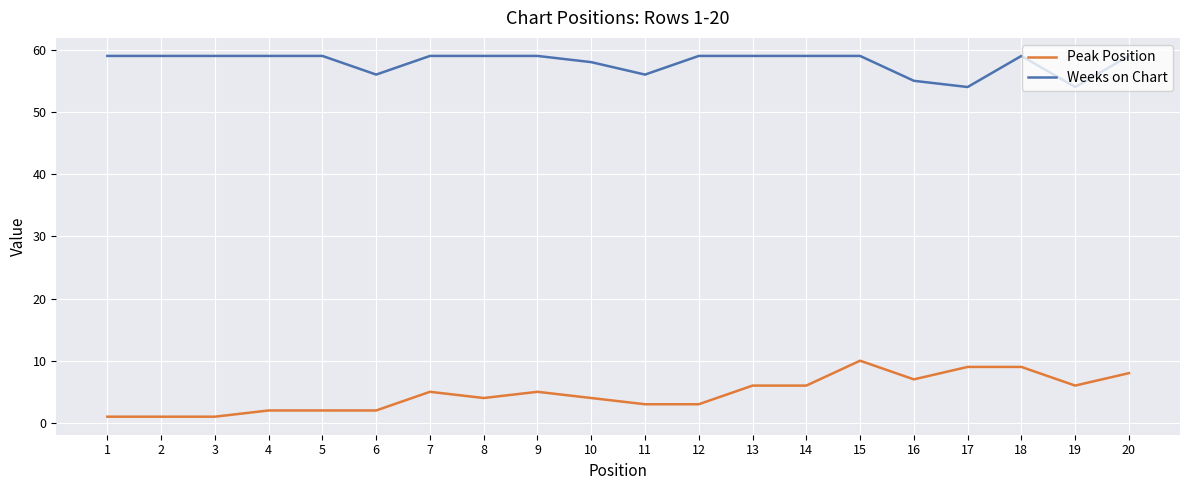

Rank the series at 19 from highest to lowest value.

Weeks on Chart, Peak Position